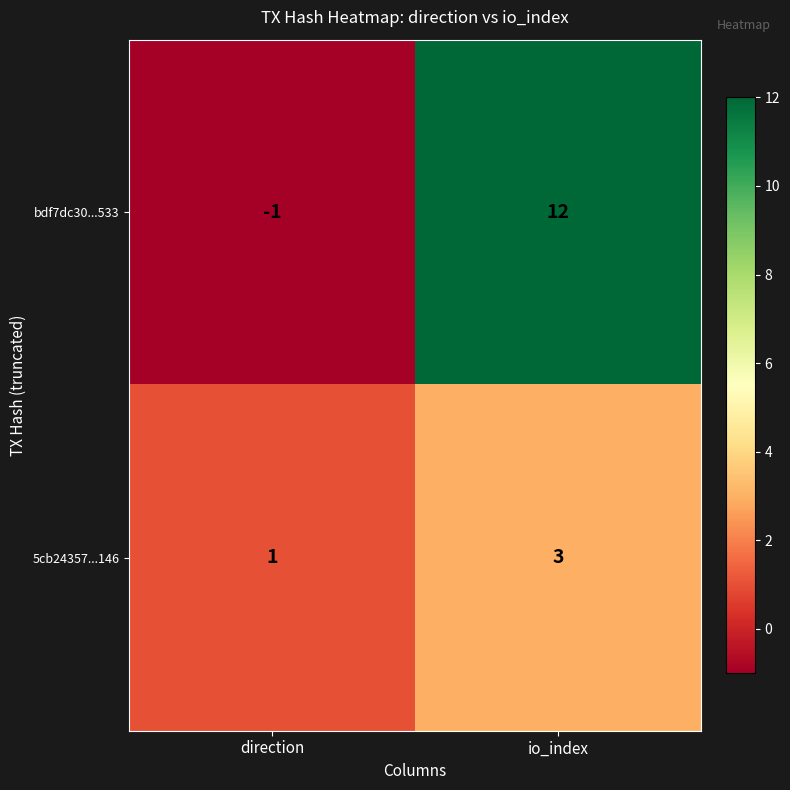

At which category is the sum across all series the highest?

io_index